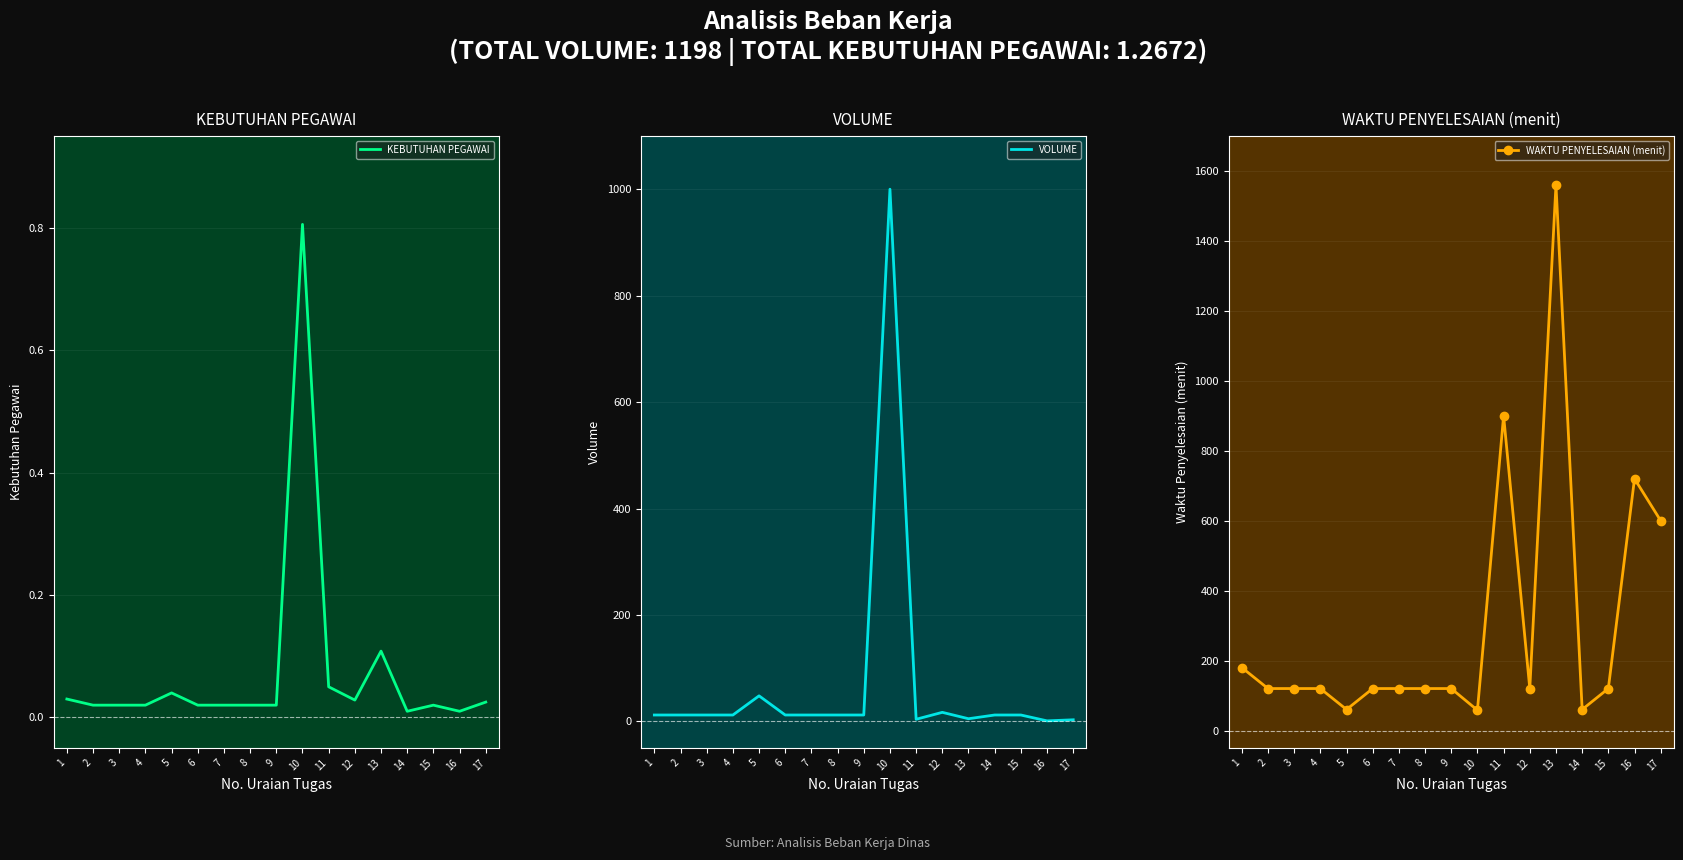

True or false: VOLUME and KEBUTUHAN PEGAWAI cross at least once.

False